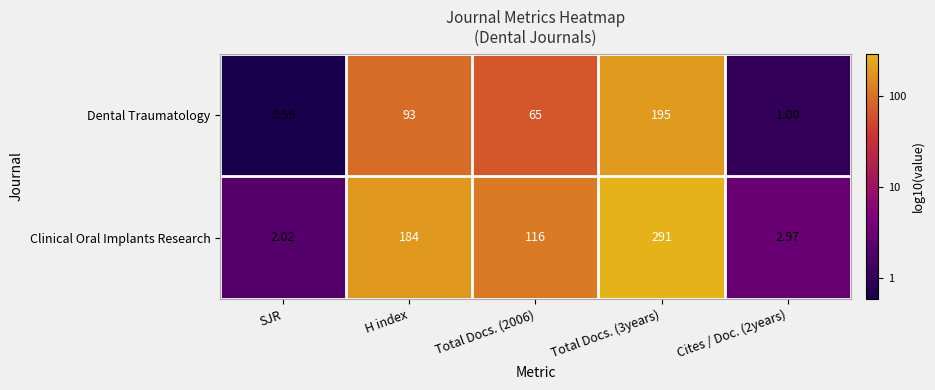

Which series has the largest range (max minus min)?

Clinical Oral Implants Research